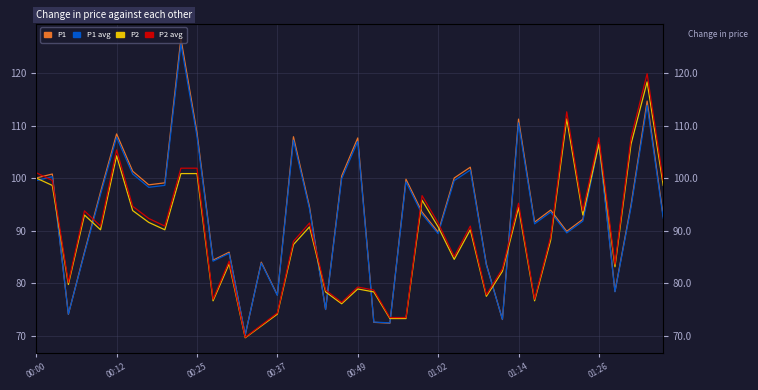

What is the average value of the P2 series?

88.8